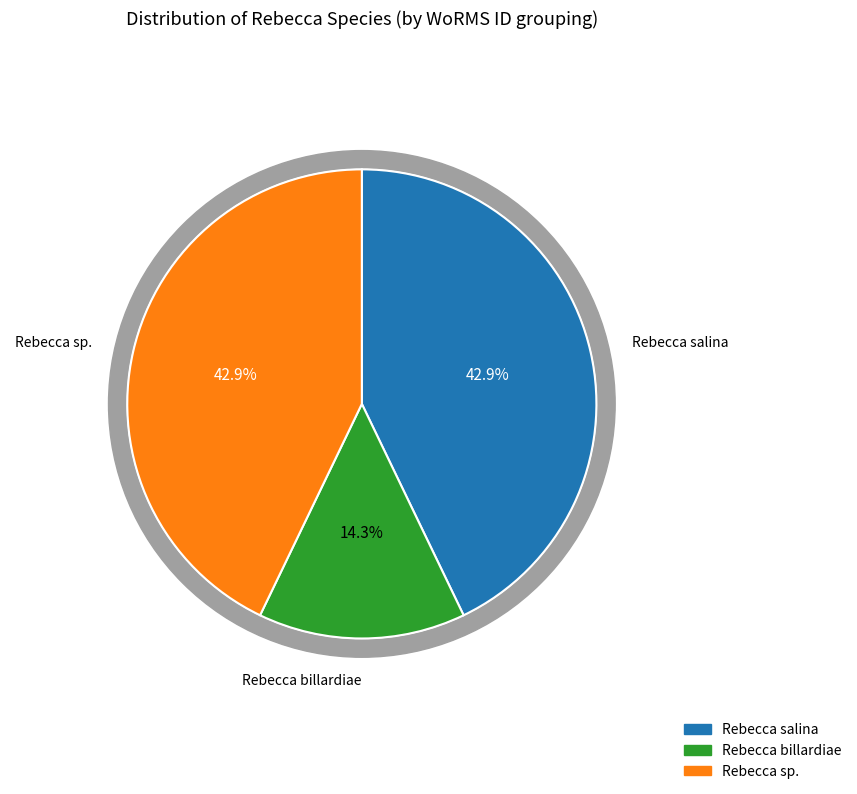

The RCC6694 slice represents 20% of the pie. True or false?

False